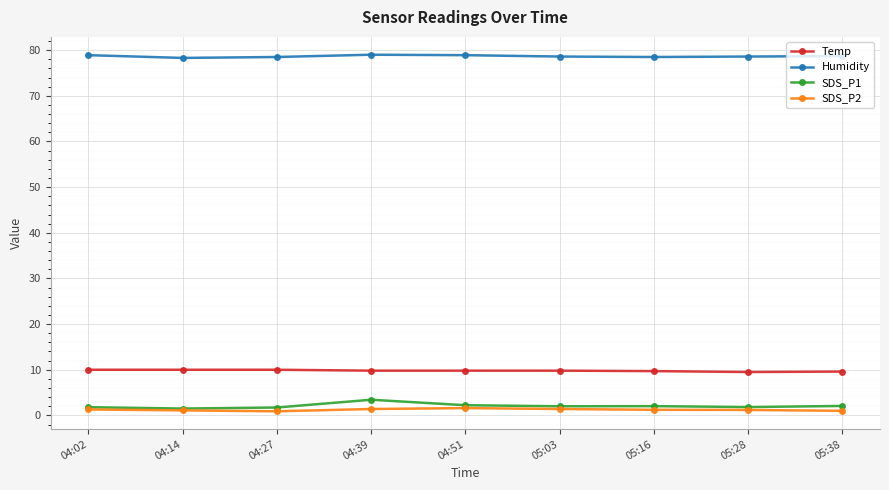

What is the sum of all Temp values?

88.2